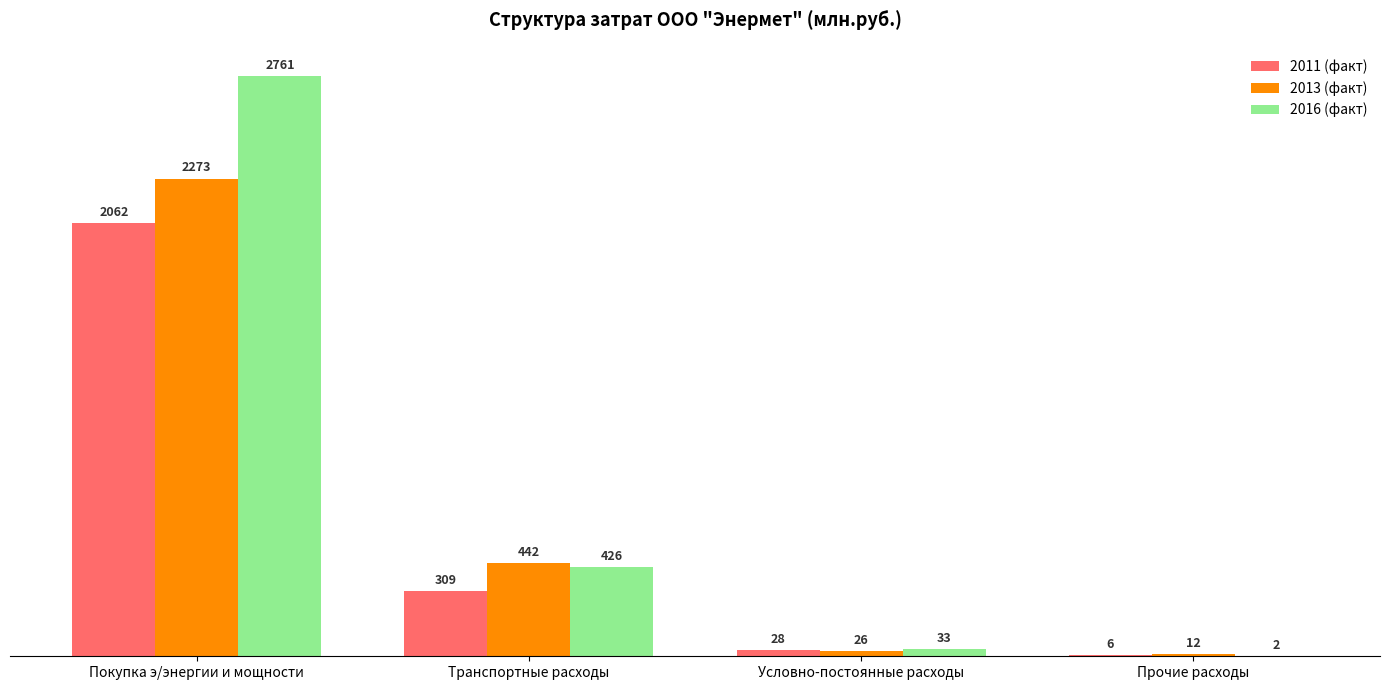

True or false: 2011 (факт) has a value of 2061.5 at Покупка э/энергии и мощности.

True